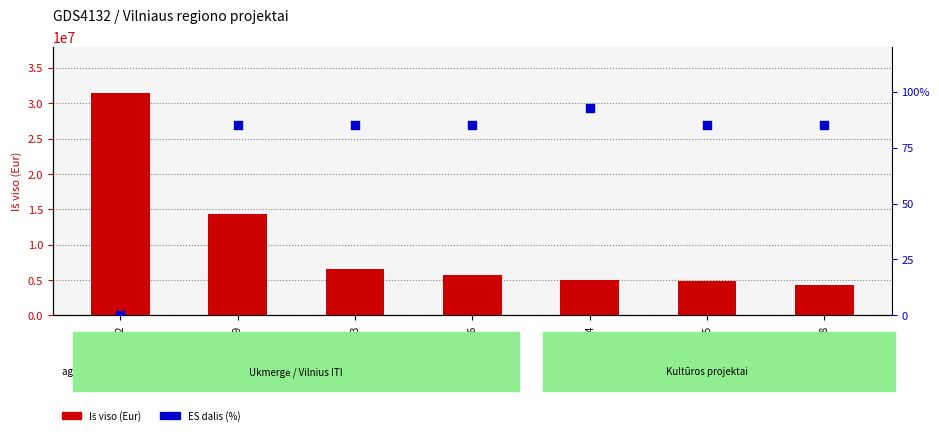

Which series has the largest total across all categories?

Iš viso (Eur)